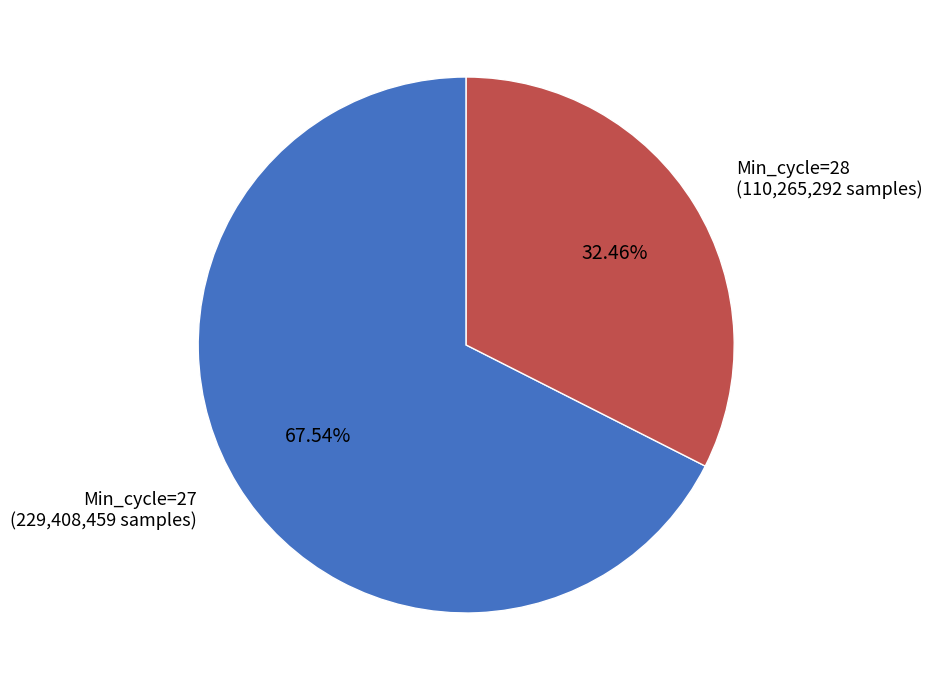

Which category accounts for the majority?

Min_cycle=27 (229,408,459 samples)